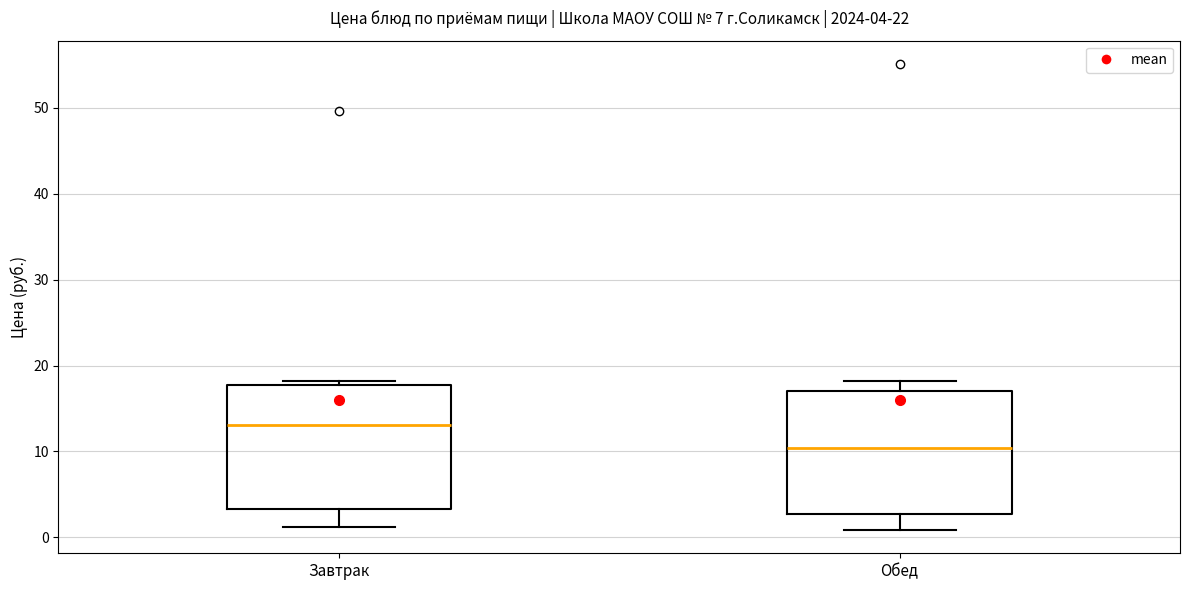

Which box's median line is the highest?

Завтрак